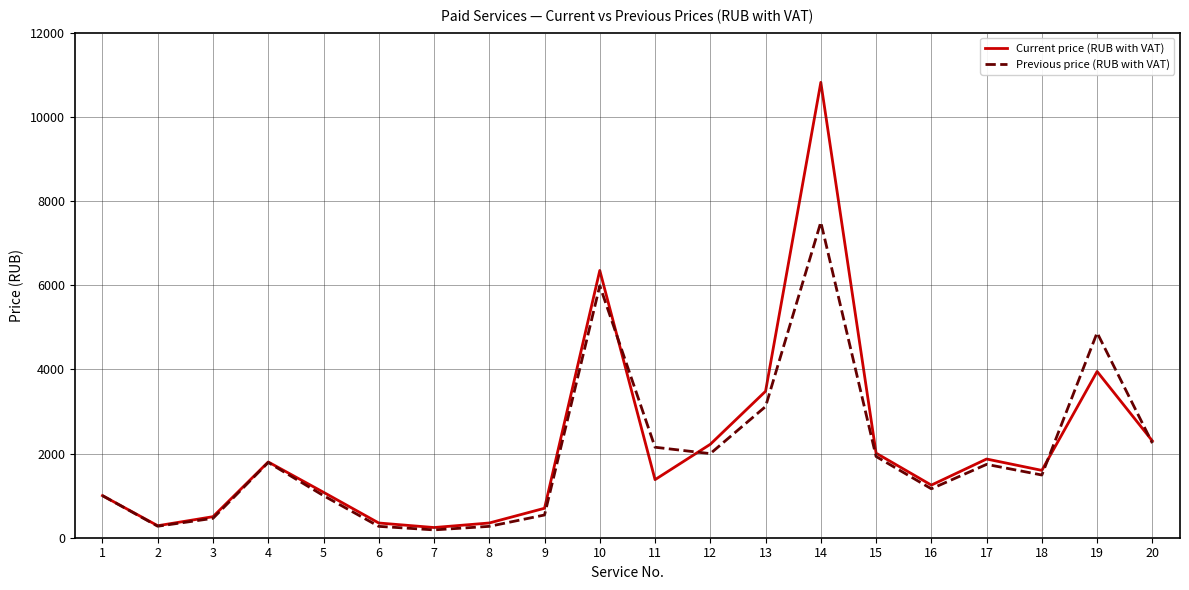

Which series has the largest range (max minus min)?

Current price (RUB with VAT)